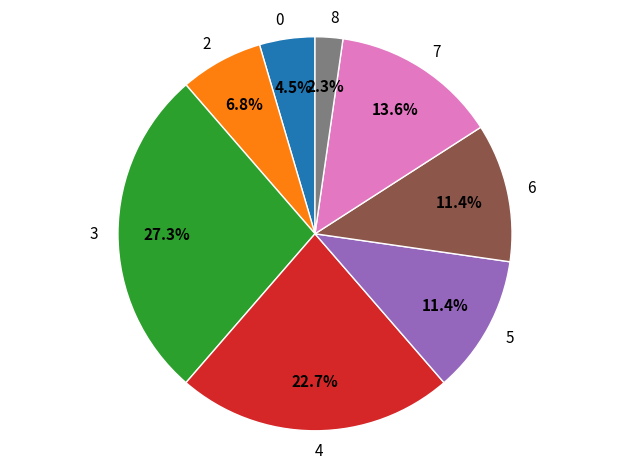

Between 6 and 7, which is larger?

7